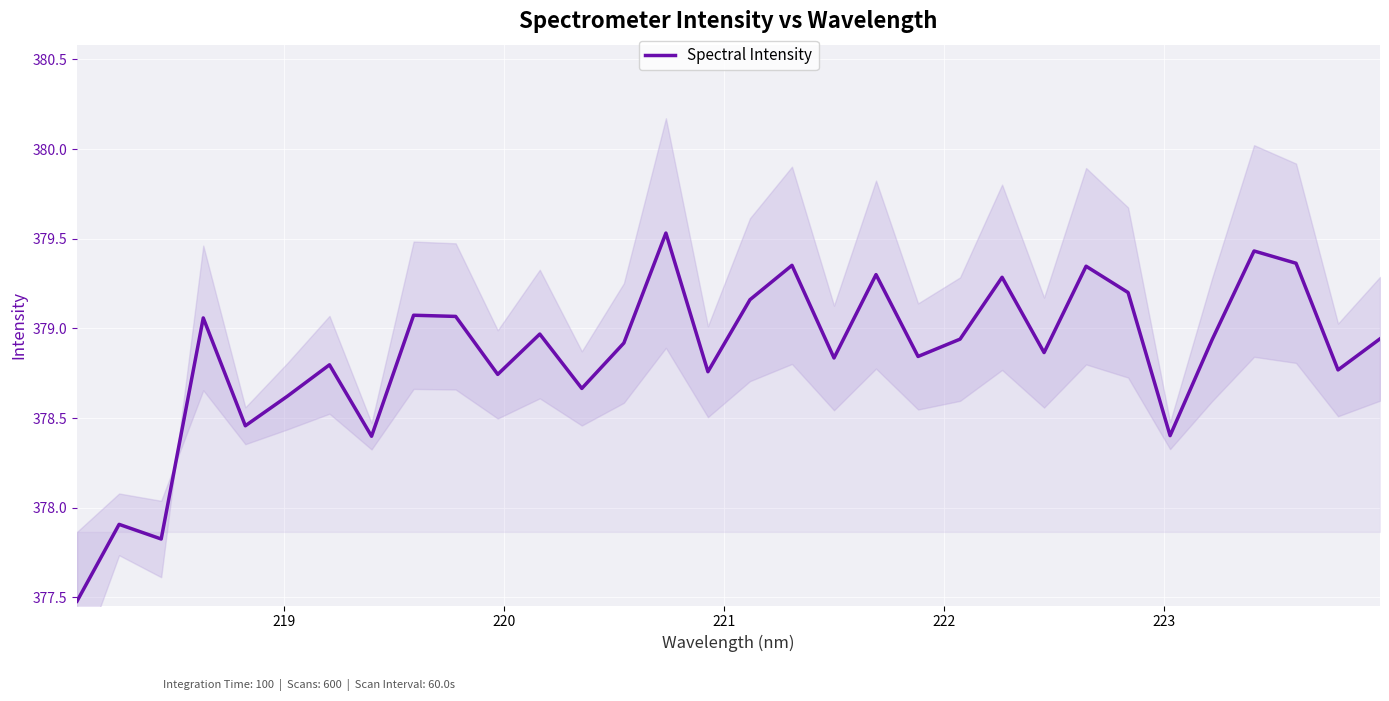

What is the difference between the second highest and second lowest values?

1.6